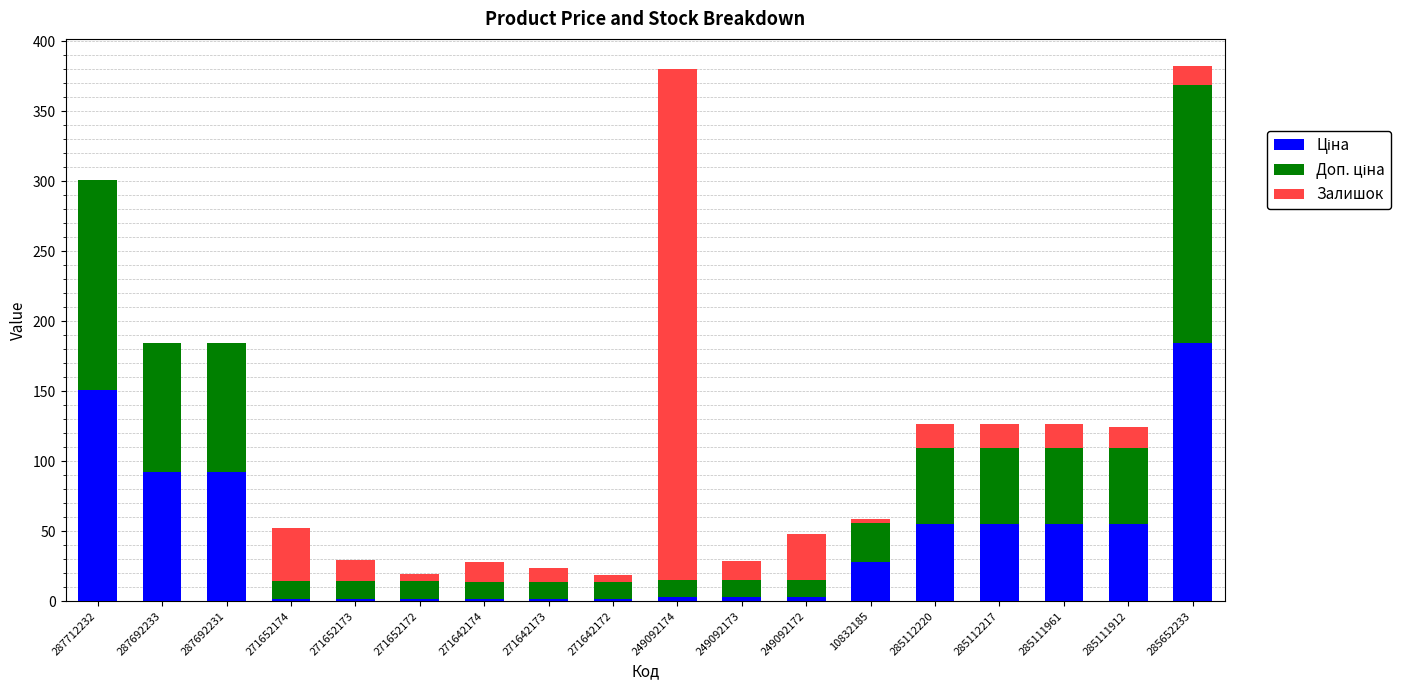

Does the chart contain stacked bars?

Yes